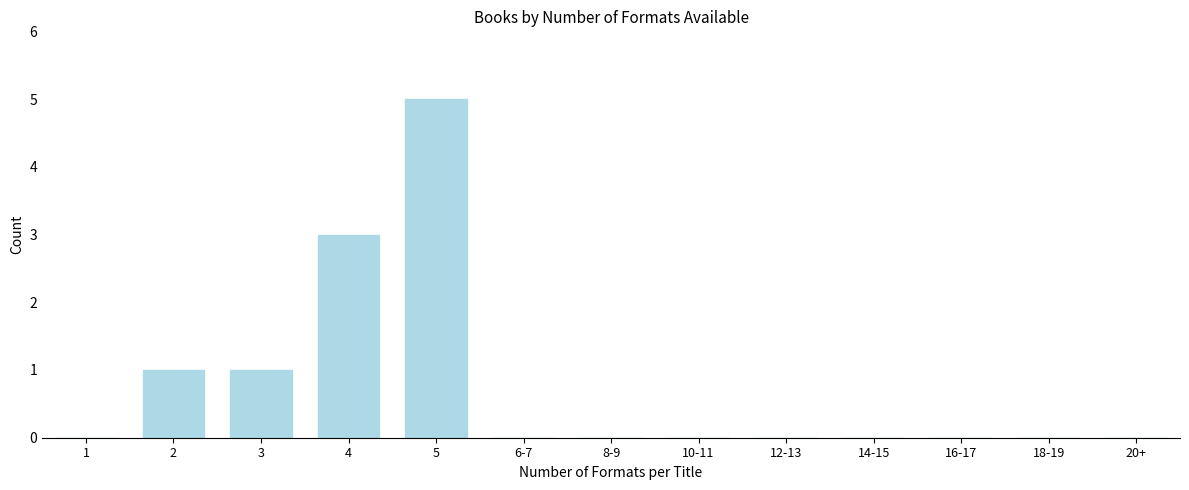

Reading right to left, transcribe all the data shown in this chart.

20+=0	18-19=0	16-17=0	14-15=0	12-13=0	10-11=0	8-9=0	6-7=0	5=5	4=3	3=1	2=1	1=0